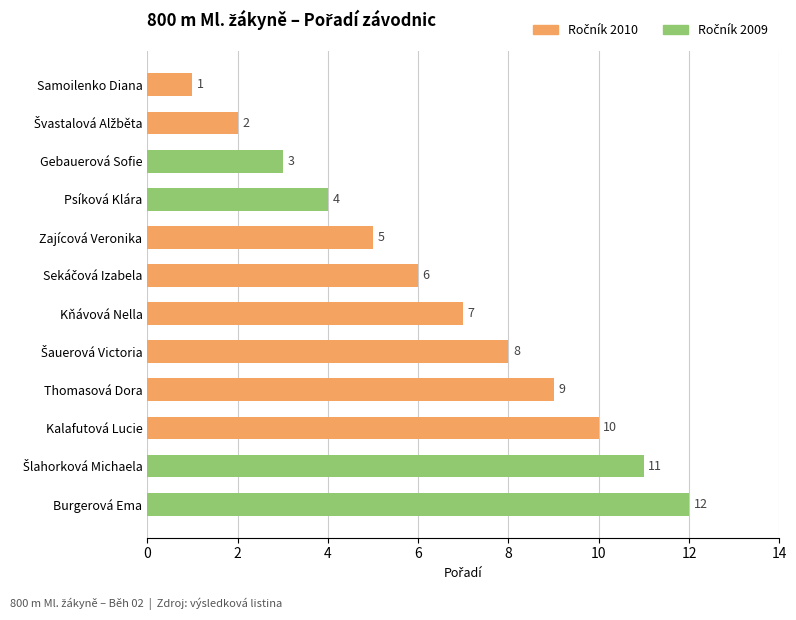

What is the smallest value displayed?

1